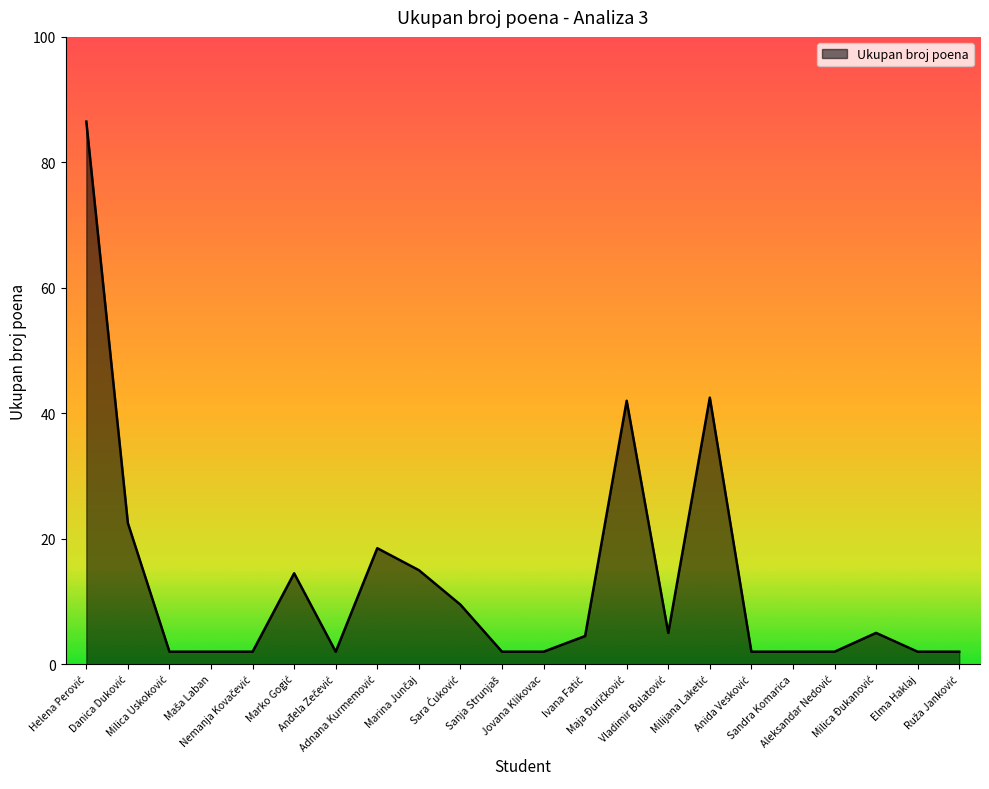

What is the smallest value displayed?

2.0